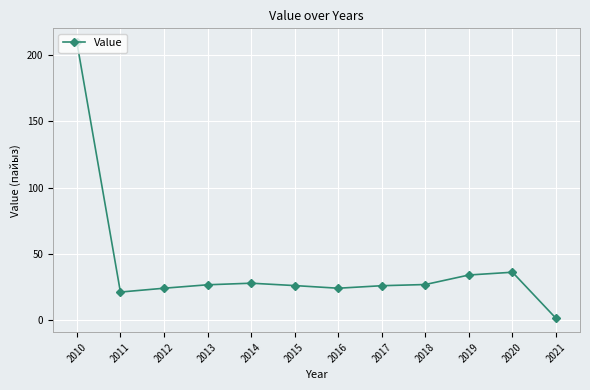

How many data points does each series have?

12